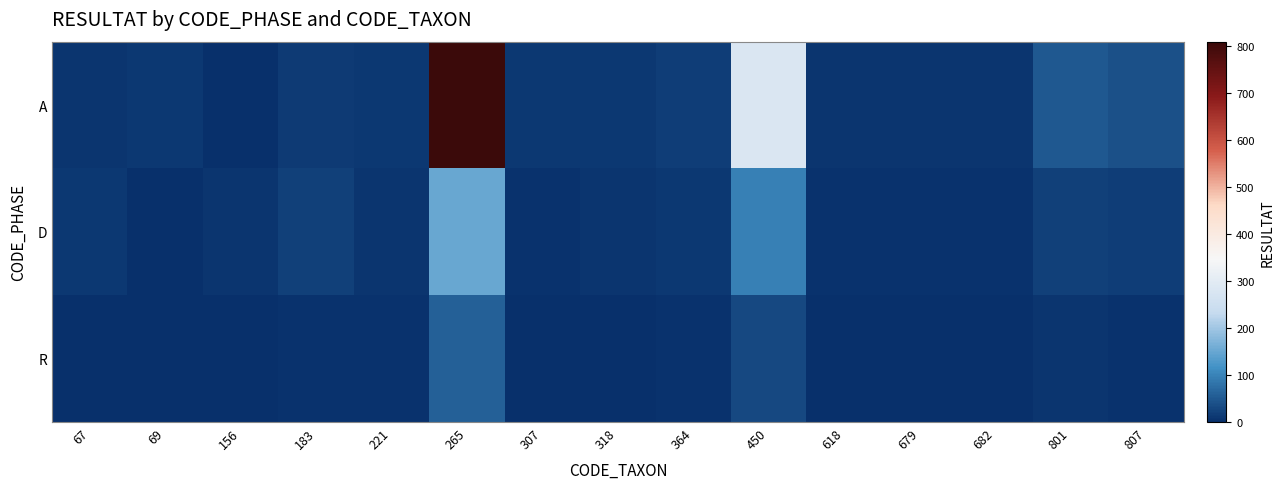

Between 679 and 618, which is larger?

679